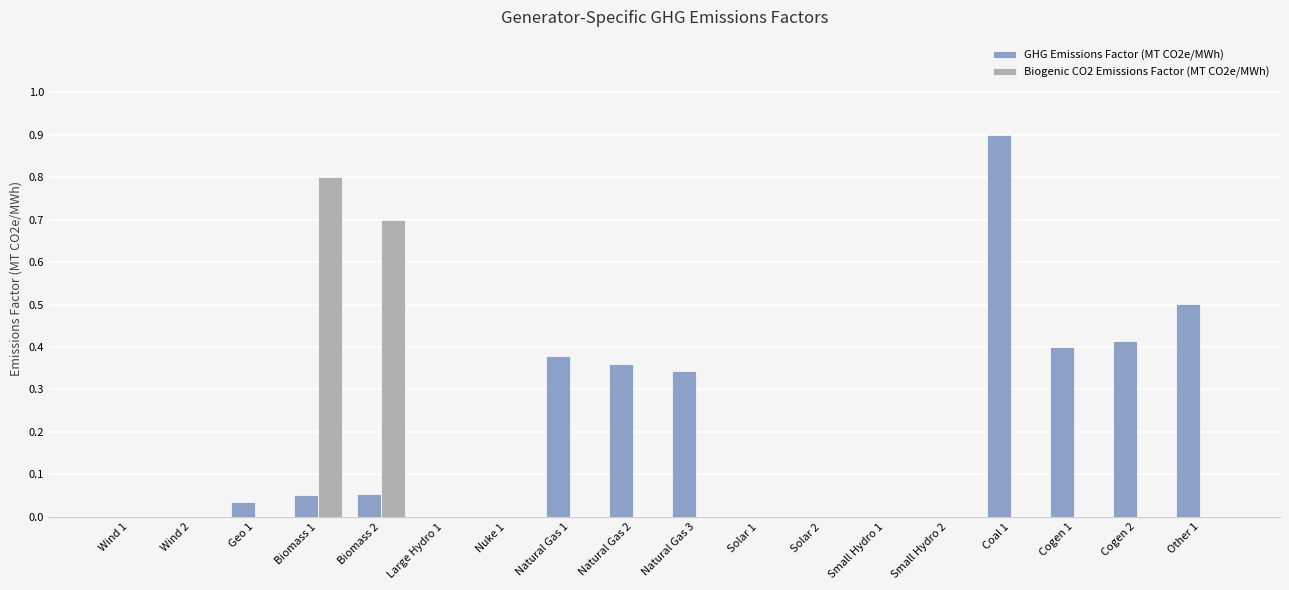

Which series changed the most between Biomass 1 and Cogen 1?

Biogenic CO2 Emissions Factor (MT CO2e/MWh)